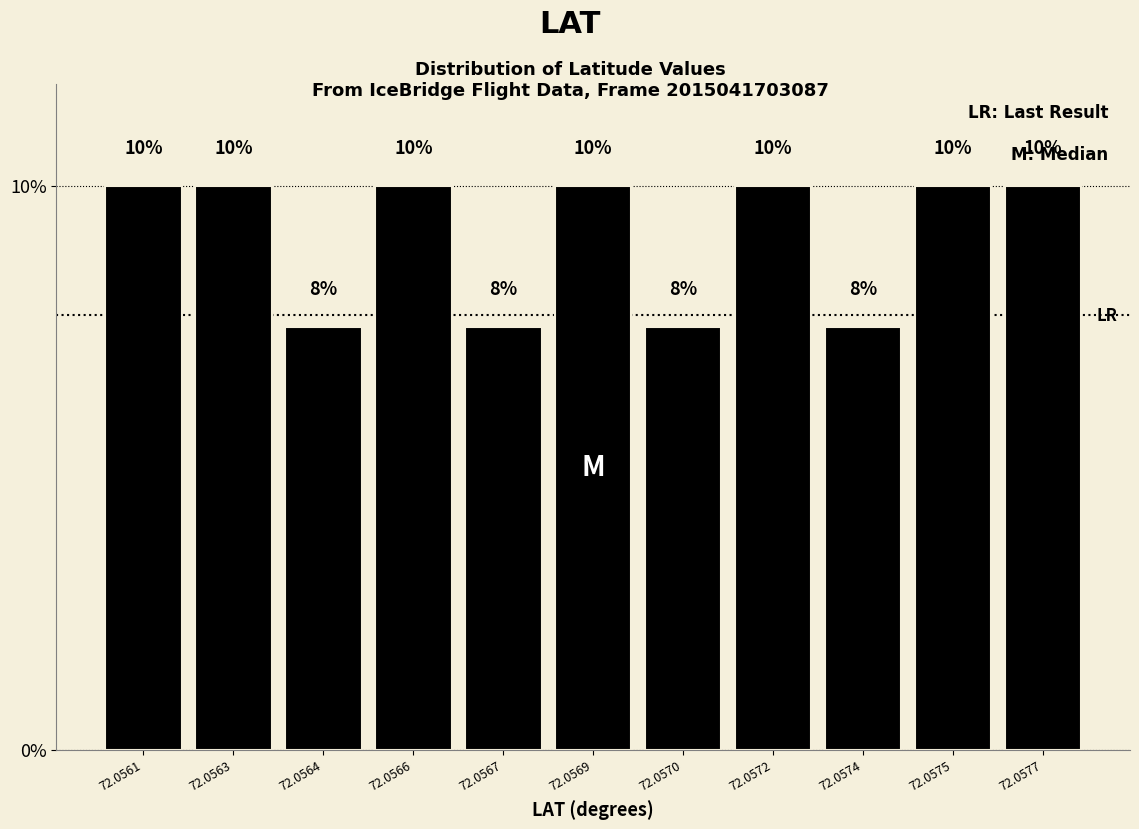

What is the value of the 10th bar from the left?

10.0